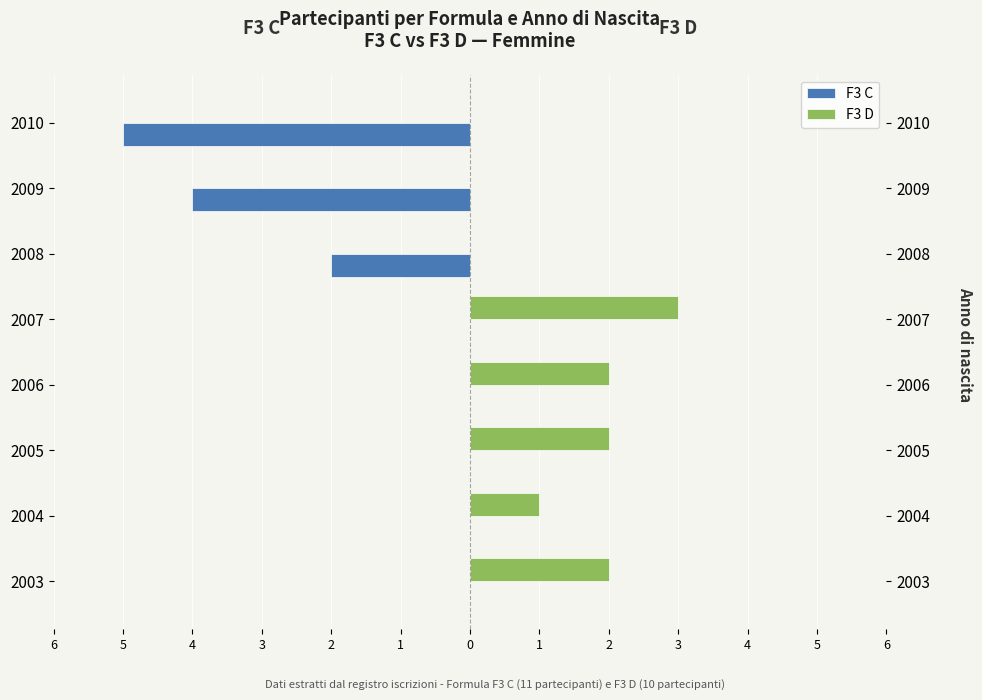

What is the average value of the F3 D series?

1